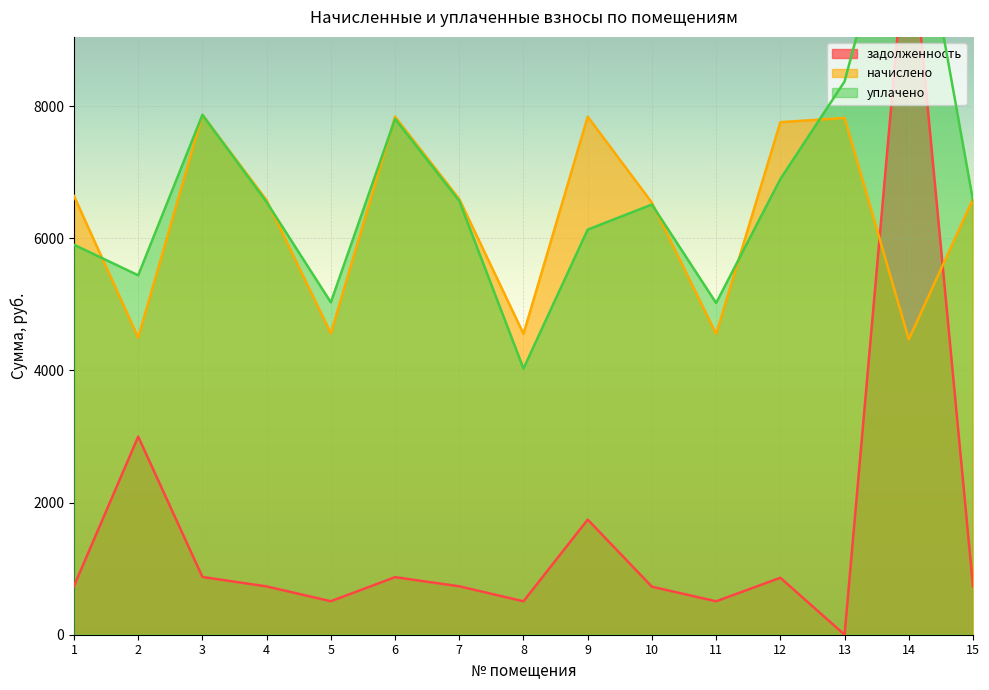

How many data points in уплачено are above 6546?

8